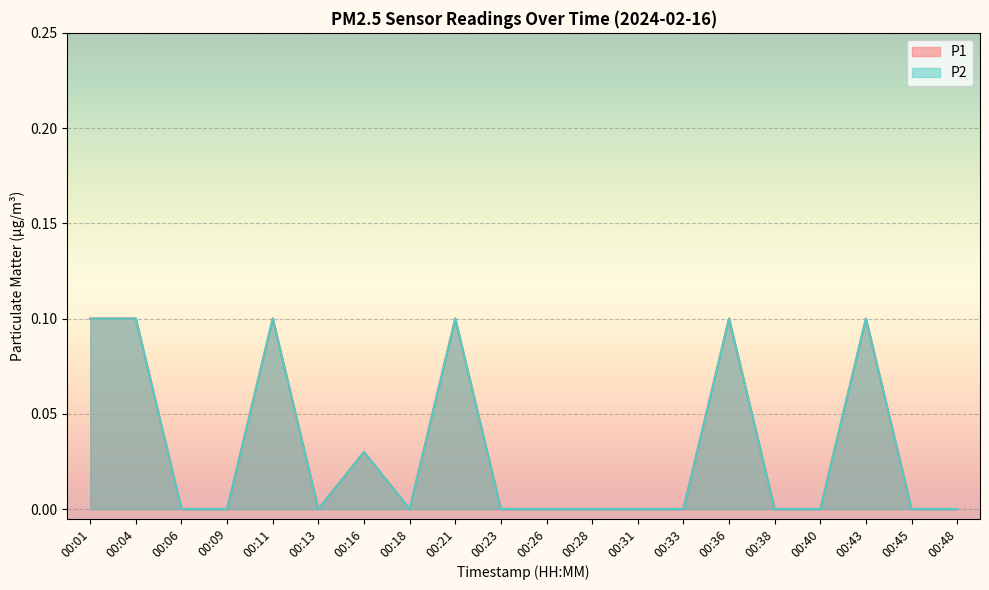

Does the chart display data point markers on the line(s)?

No